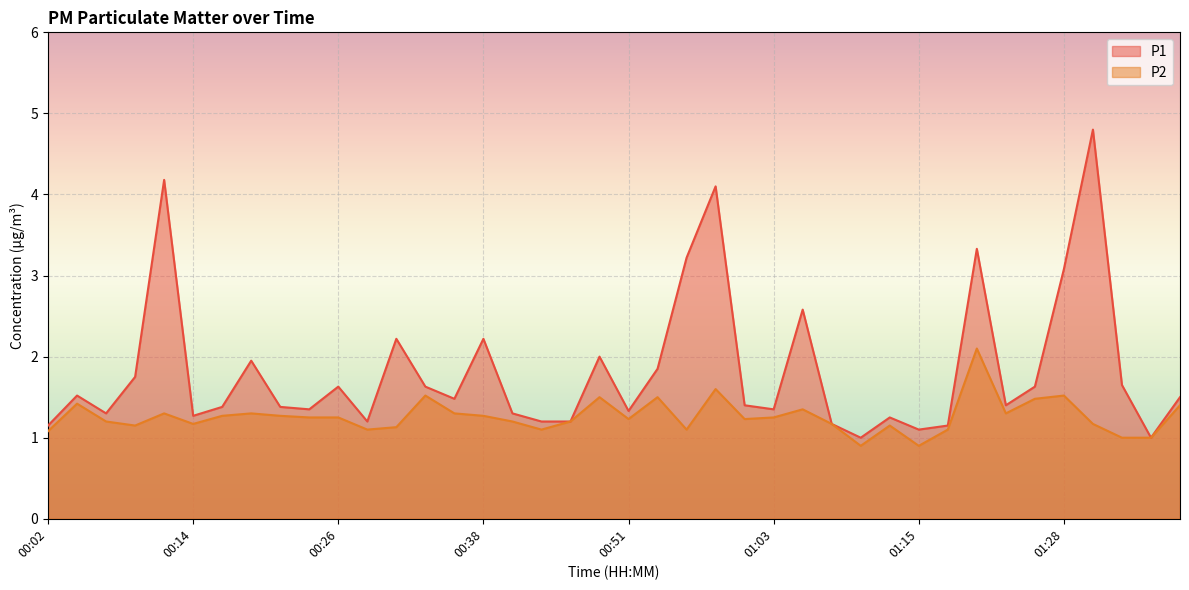

Reading left to right, transcribe all the data shown in this chart.

P1: 1.1	1.5	1.3	1.8	4.2	1.3	1.4	1.9	1.4	1.4	1.6	1.2	2.2	1.6	1.5	2.2	1.3	1.2	1.2	2.0	1.3	1.9	3.2	4.1	1.4	1.4	2.6	1.2	1.0	1.2	1.1	1.1	3.3	1.4	1.6	3.1	4.8	1.6	1.0	1.5
P2: 1.1	1.4	1.2	1.1	1.3	1.2	1.3	1.3	1.3	1.2	1.2	1.1	1.1	1.5	1.3	1.3	1.2	1.1	1.2	1.5	1.2	1.5	1.1	1.6	1.2	1.2	1.4	1.2	0.9	1.1	0.9	1.1	2.1	1.3	1.5	1.5	1.2	1.0	1.0	1.4